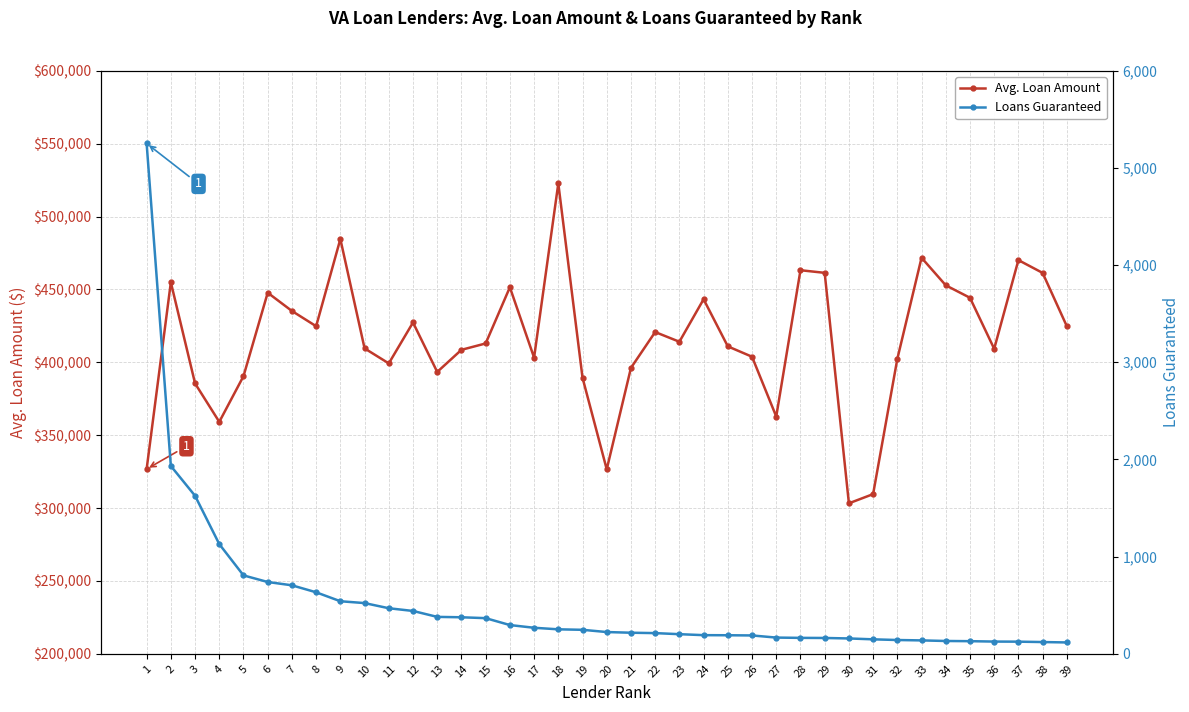

At 23, list the series in order from largest to smallest.

Avg. Loan Amount, Loans Guaranteed